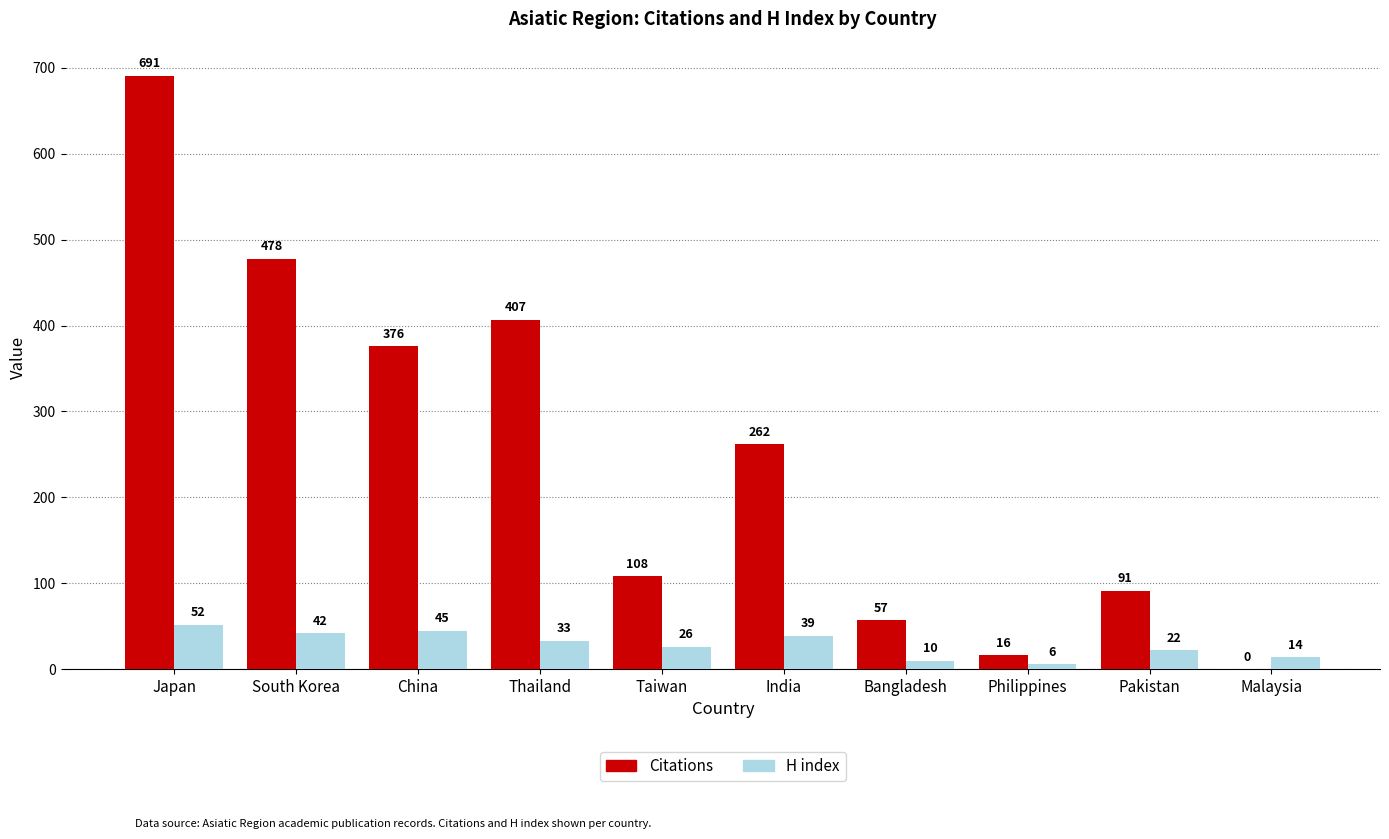

Reading left to right, transcribe all the data shown in this chart.

Citations: Japan=691	South Korea=478	China=376	Thailand=407	Taiwan=108	India=262	Bangladesh=57	Philippines=16	Pakistan=91	Malaysia=0
H index: Japan=52	South Korea=42	China=45	Thailand=33	Taiwan=26	India=39	Bangladesh=10	Philippines=6	Pakistan=22	Malaysia=14